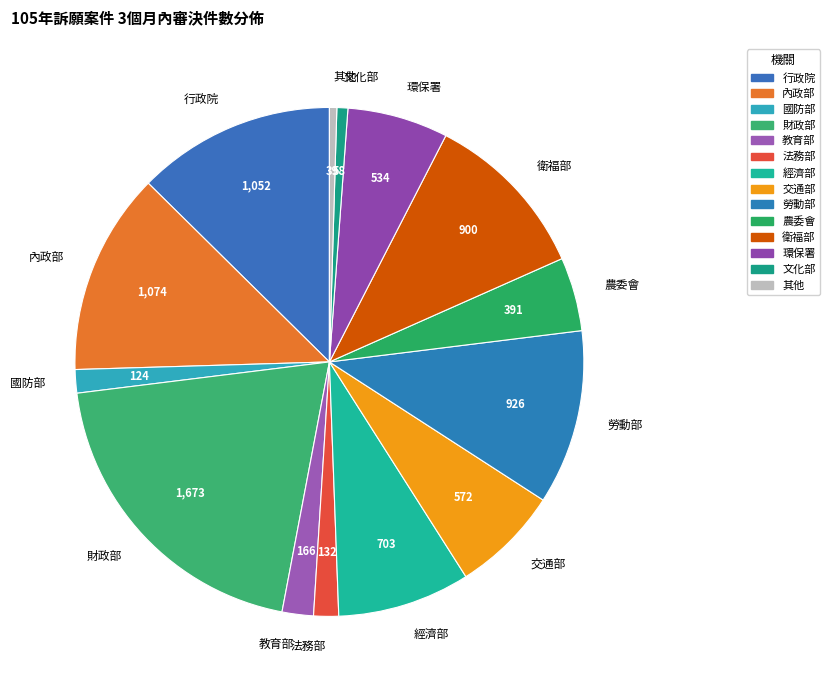

Is there a majority slice in this chart?

No